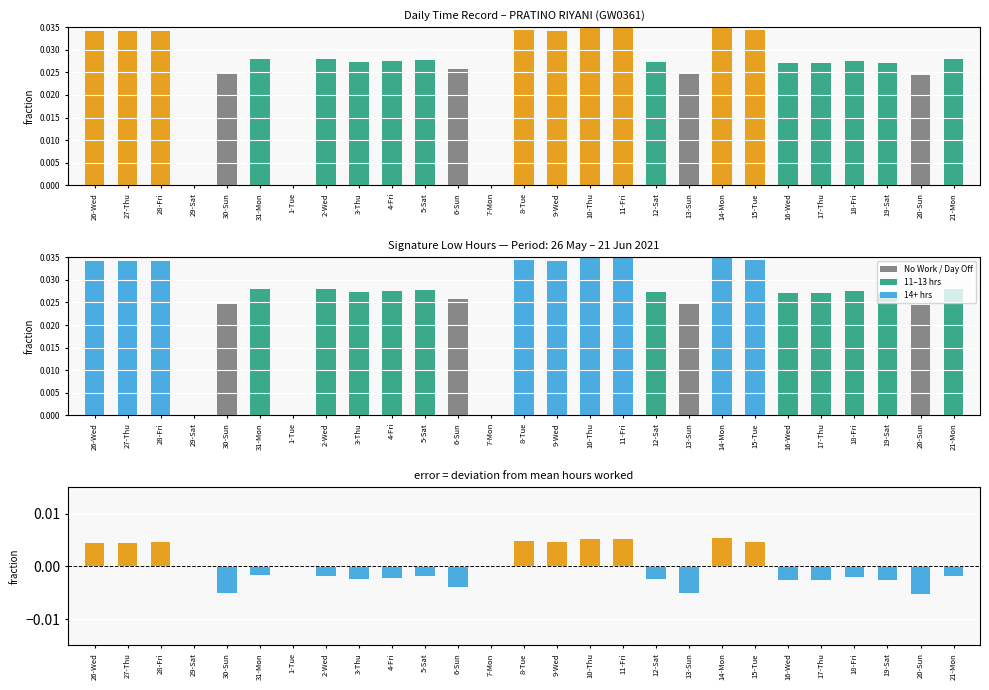

At which category is the sum across all series the highest?

14-Mon